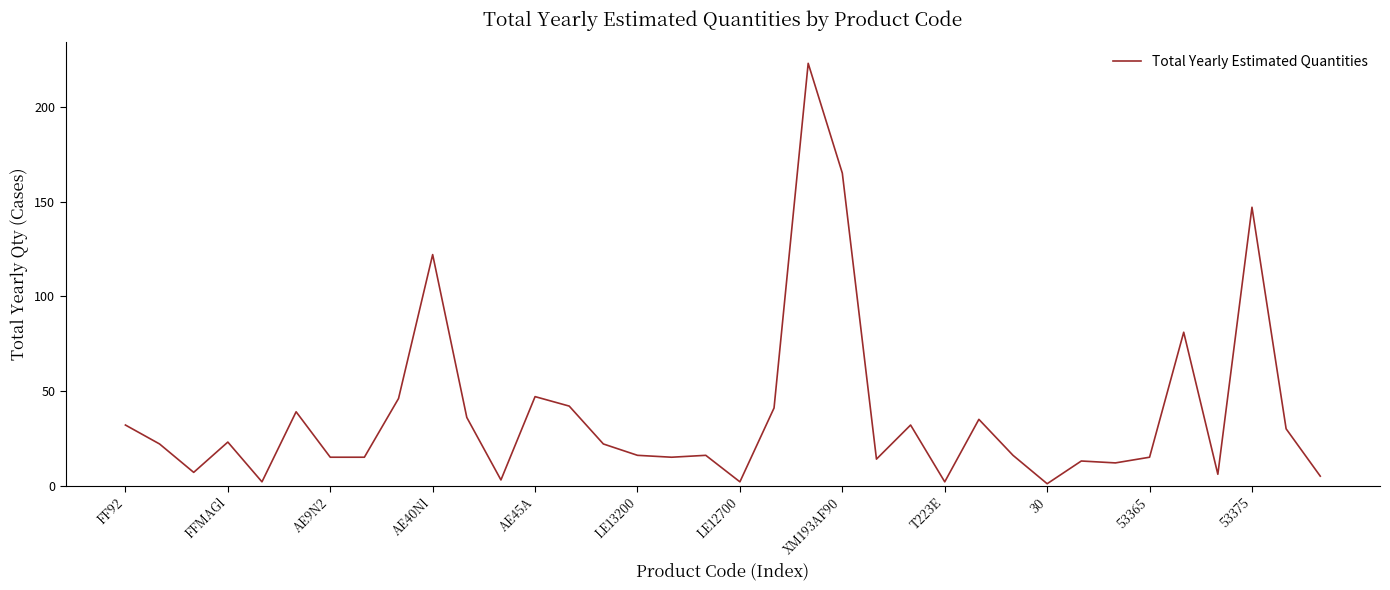

What is the smallest value displayed?

1